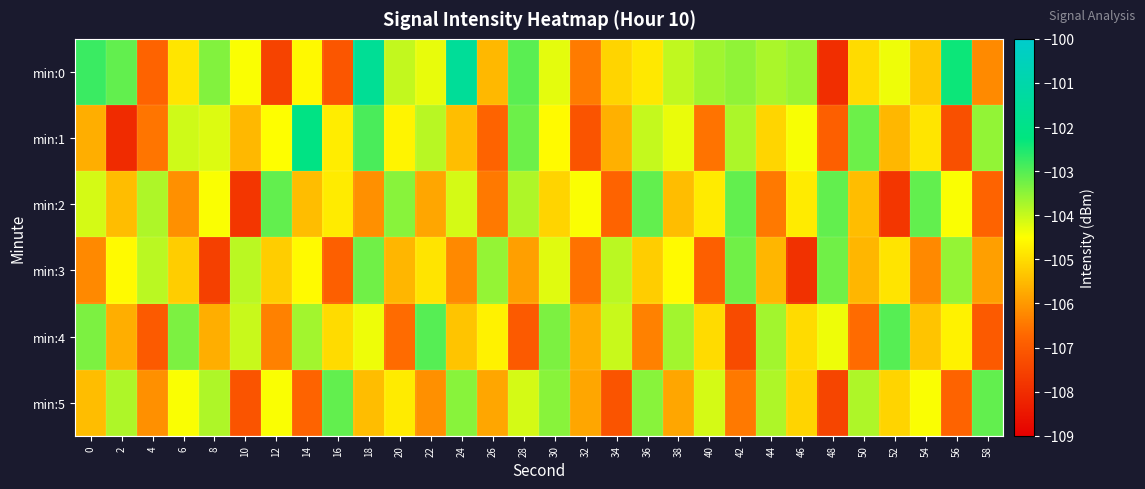

Which label corresponds to the smallest value in the chart?

2